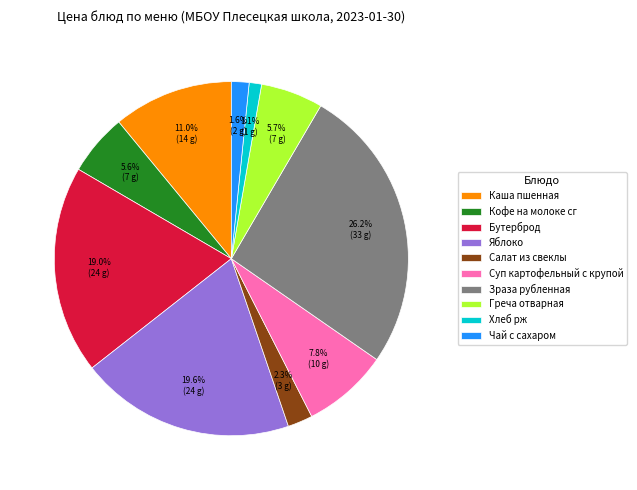

To the nearest percent, what is the difference between the largest and smallest slice percentages?

25%